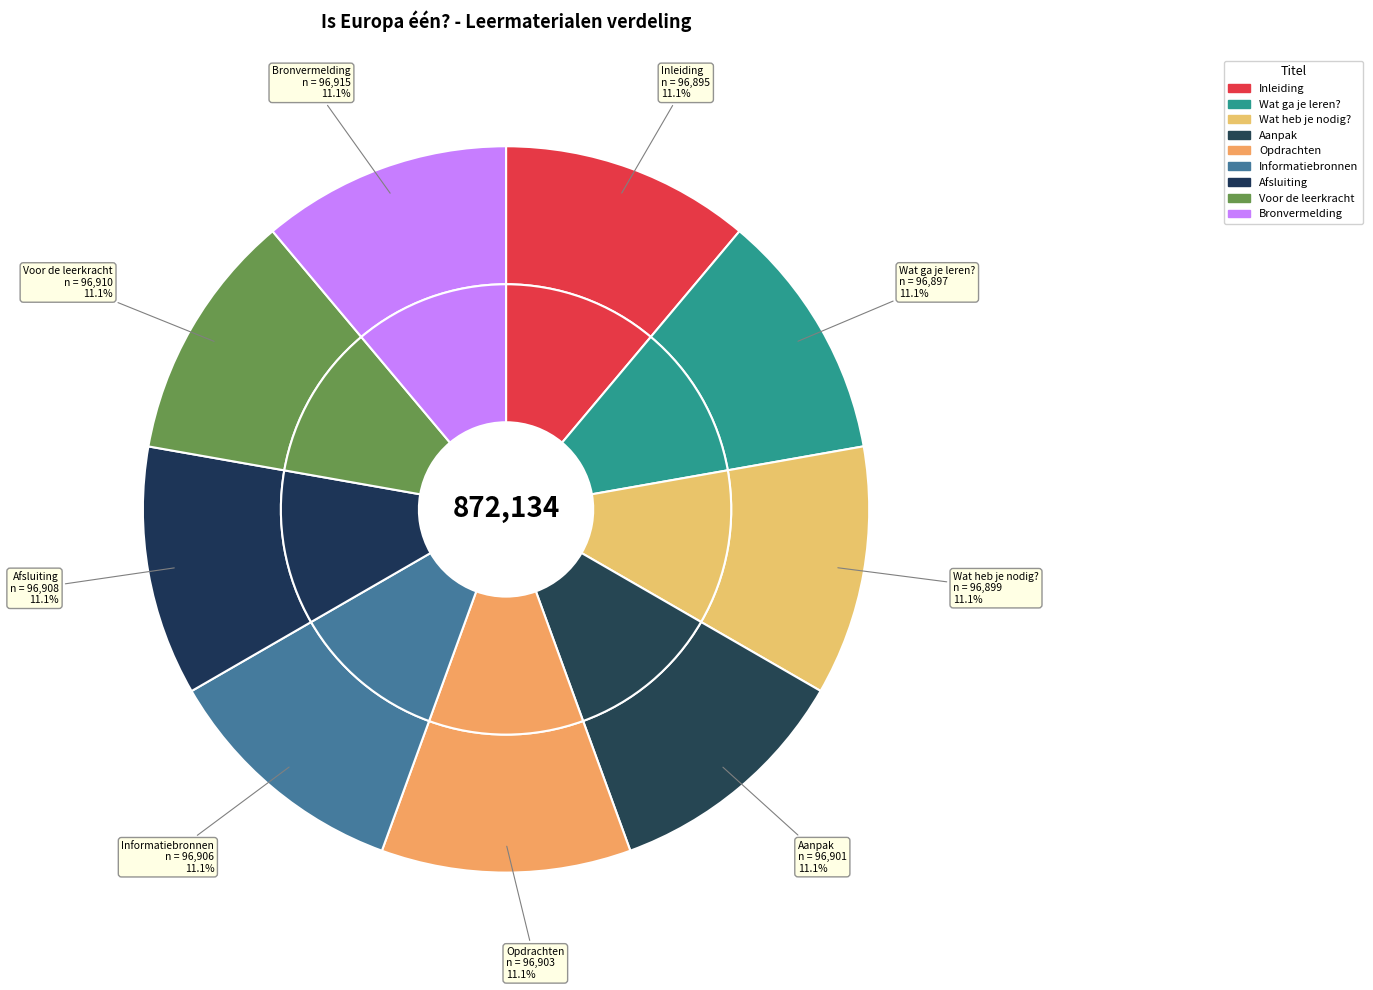

Between Voor de leerkracht and Inleiding, which is larger?

Voor de leerkracht